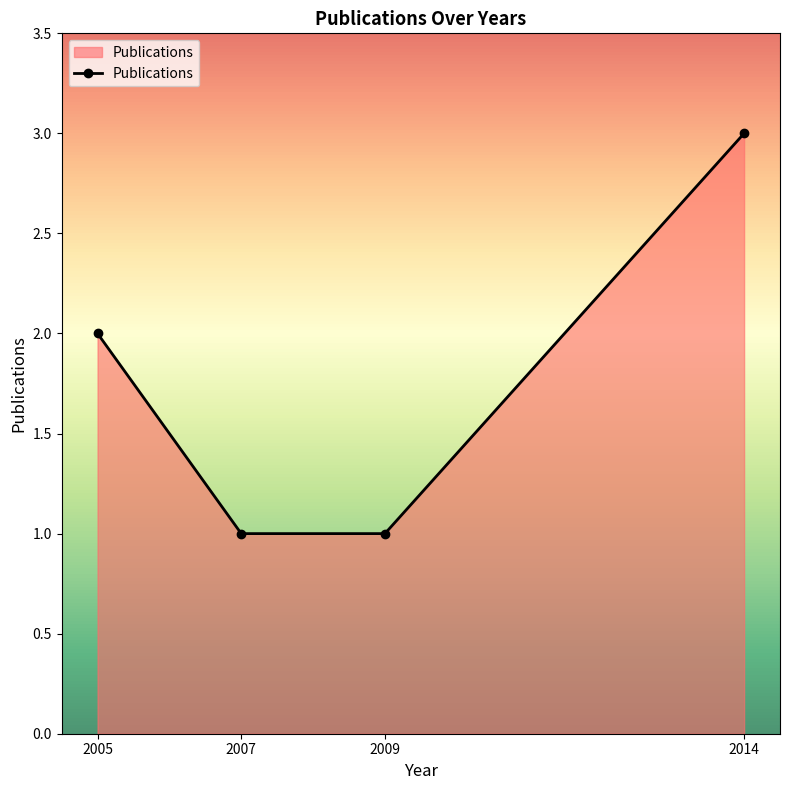

What is the ratio of the value at 2007 to the value at 2009?

1.0